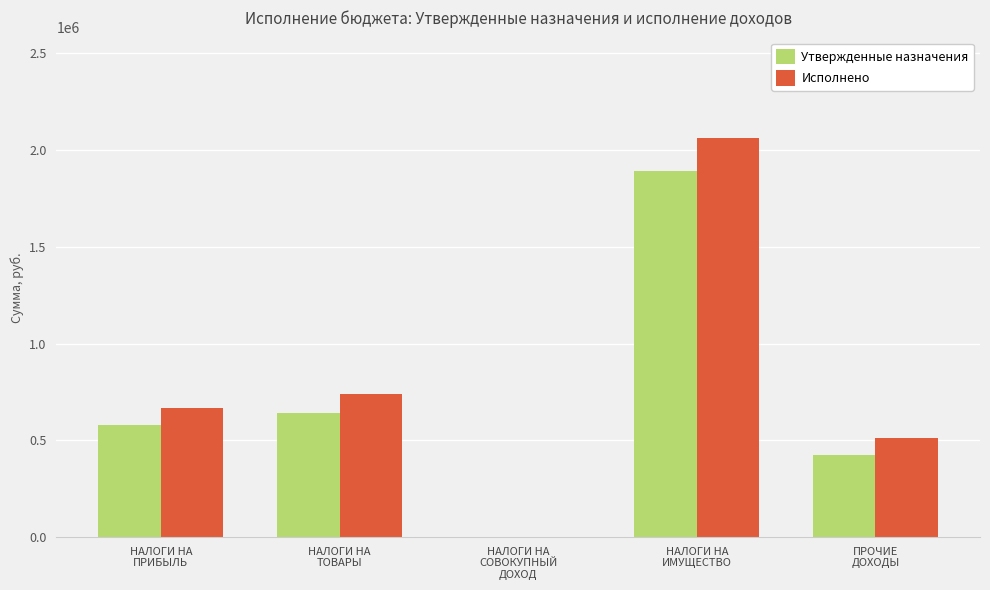

The Исполнено series shows 741758.9 at НАЛОГИ НА
ТОВАРЫ. True or false?

True